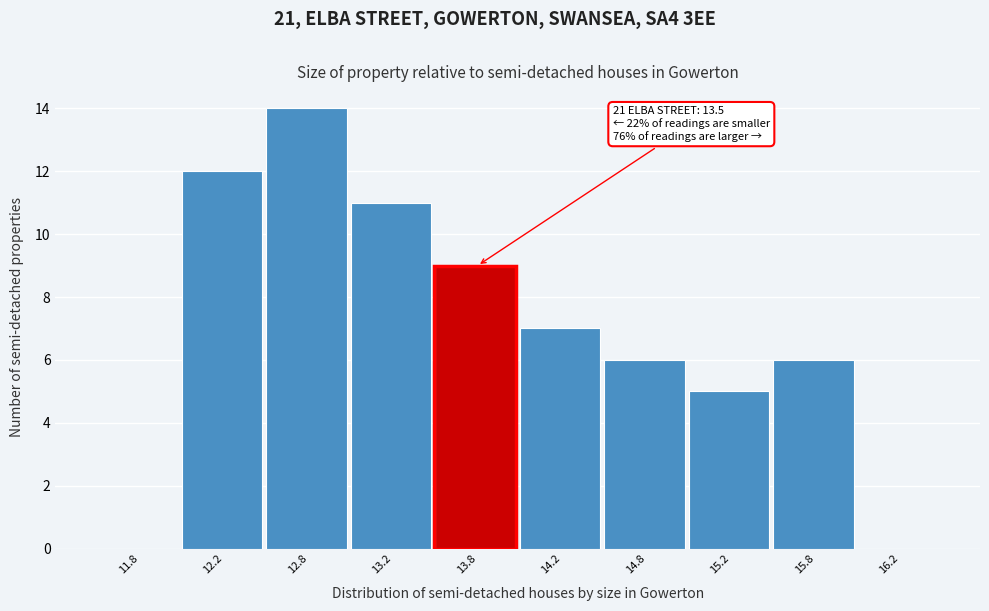

Which range on the x-axis has the tallest bar?

12.5 to 13.0